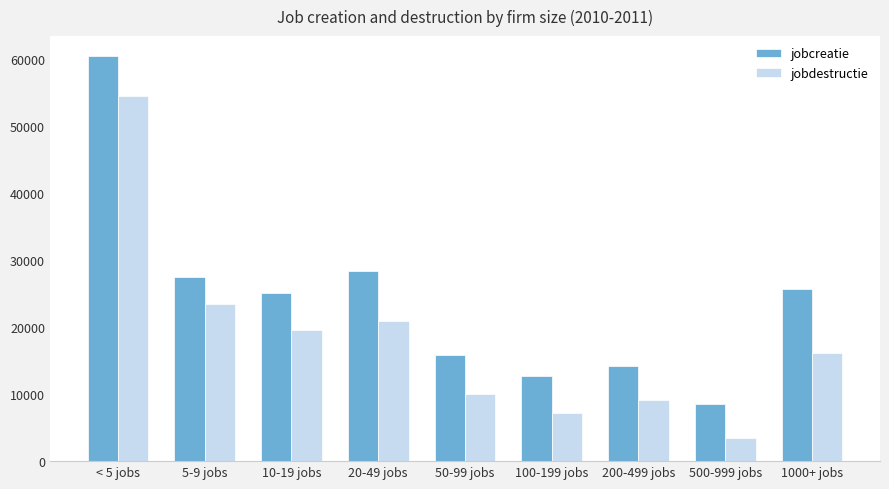

Read the jobdestructie value at 20-49 jobs.

20820